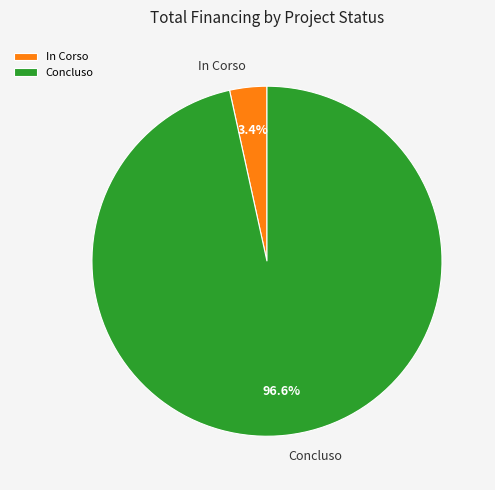

Which has a higher value, In Corso or Concluso?

Concluso